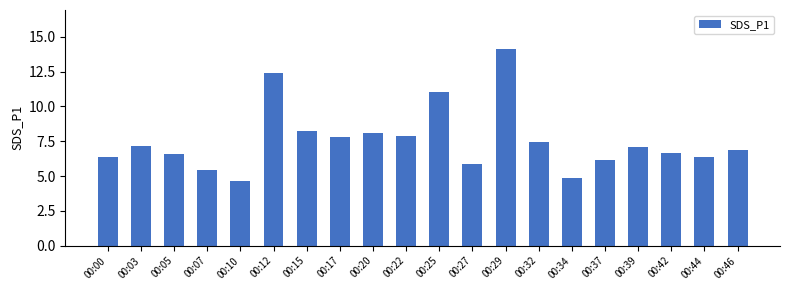

What is the ratio of the value at 00:00 to the value at 00:12?

0.5